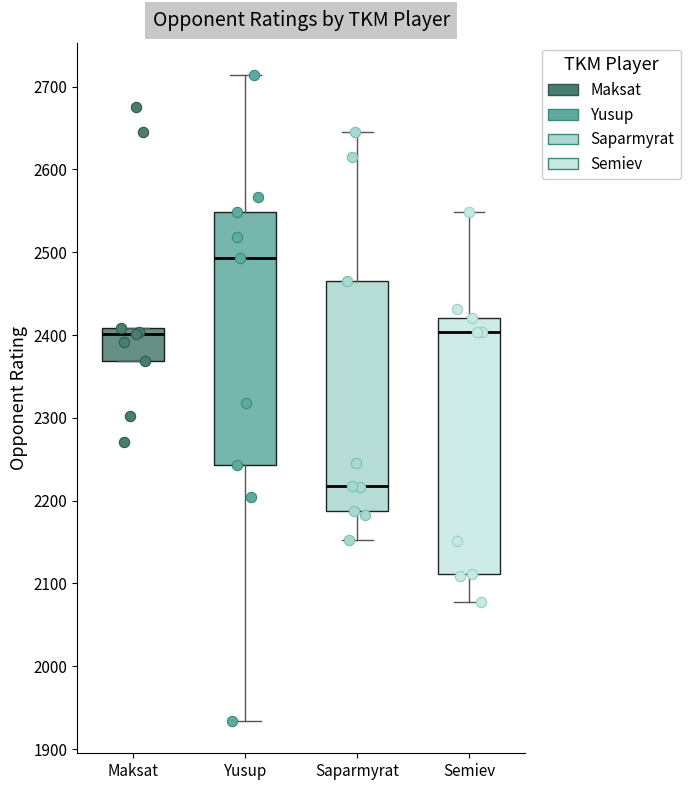

Where is the upper edge of the box for Maksat on the y-axis? The values are not printed on the chart, so give them approximately, as read against the axis.

2410